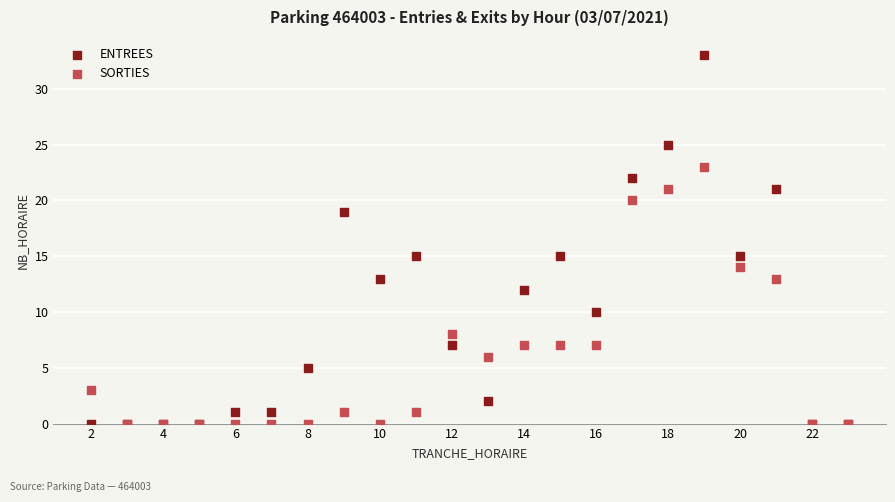

What are all the series names shown in the legend?

ENTREES, SORTIES